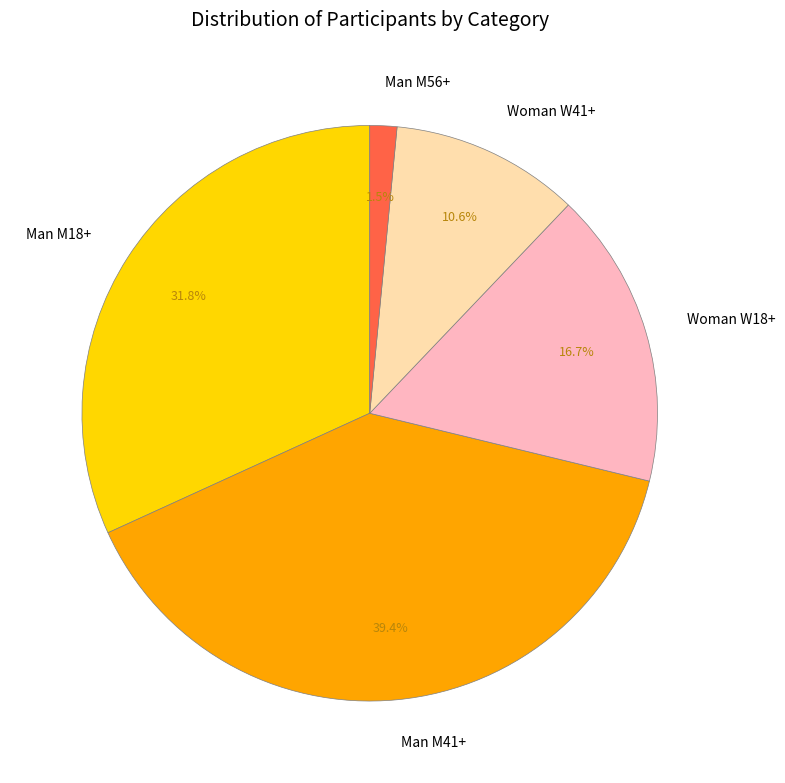

Does Woman W41+ account for over 50% of the chart?

No